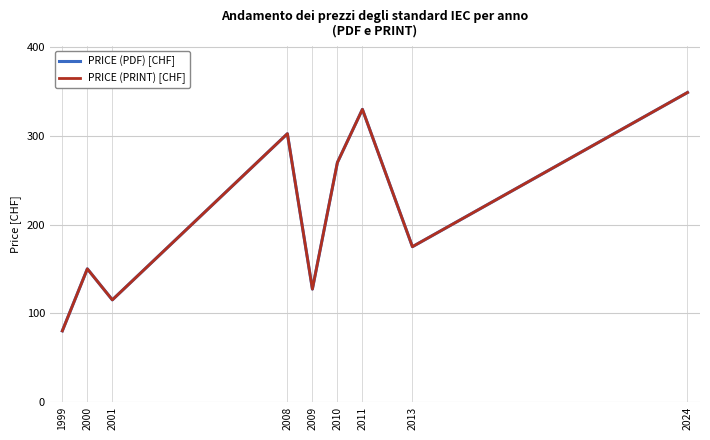

Does the chart have visible grid lines?

Yes